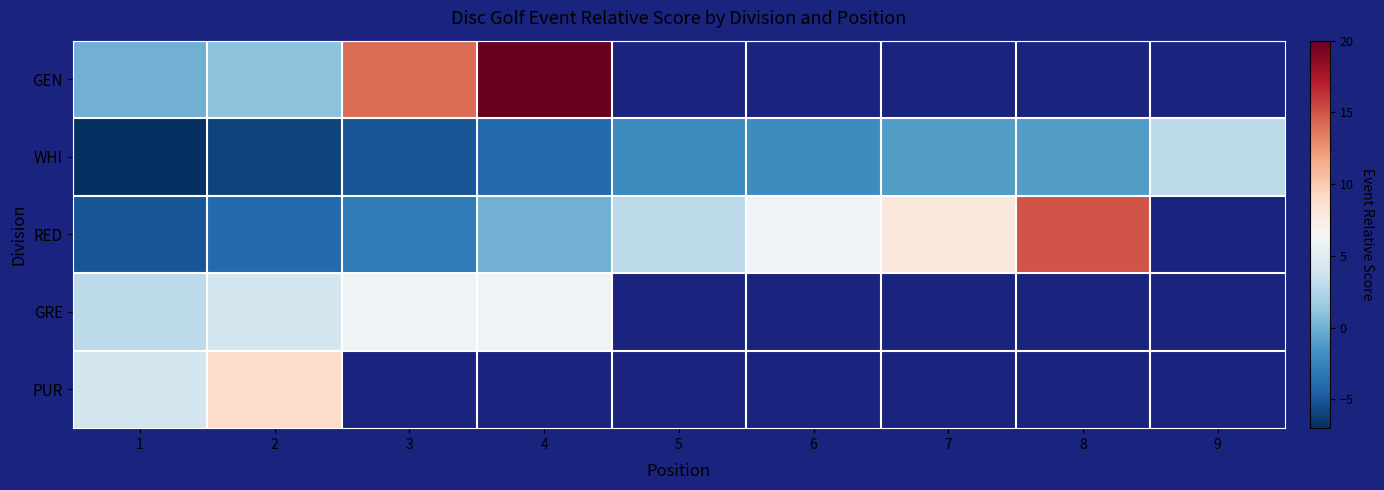

What is the sum of the WHI values at 2 and 5?

-8.0